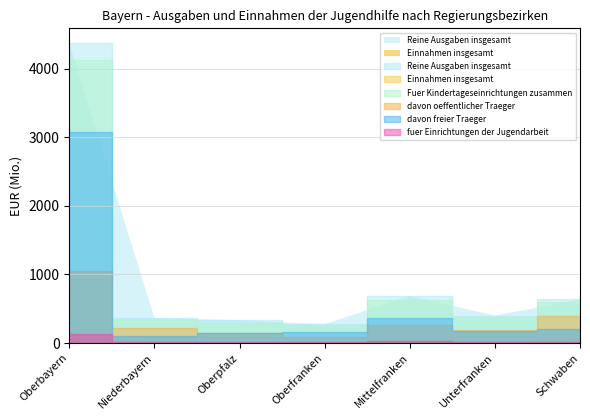

How many intersections are there between fuer Einrichtungen der Jugendarbeit and Einnahmen insgesamt?

2